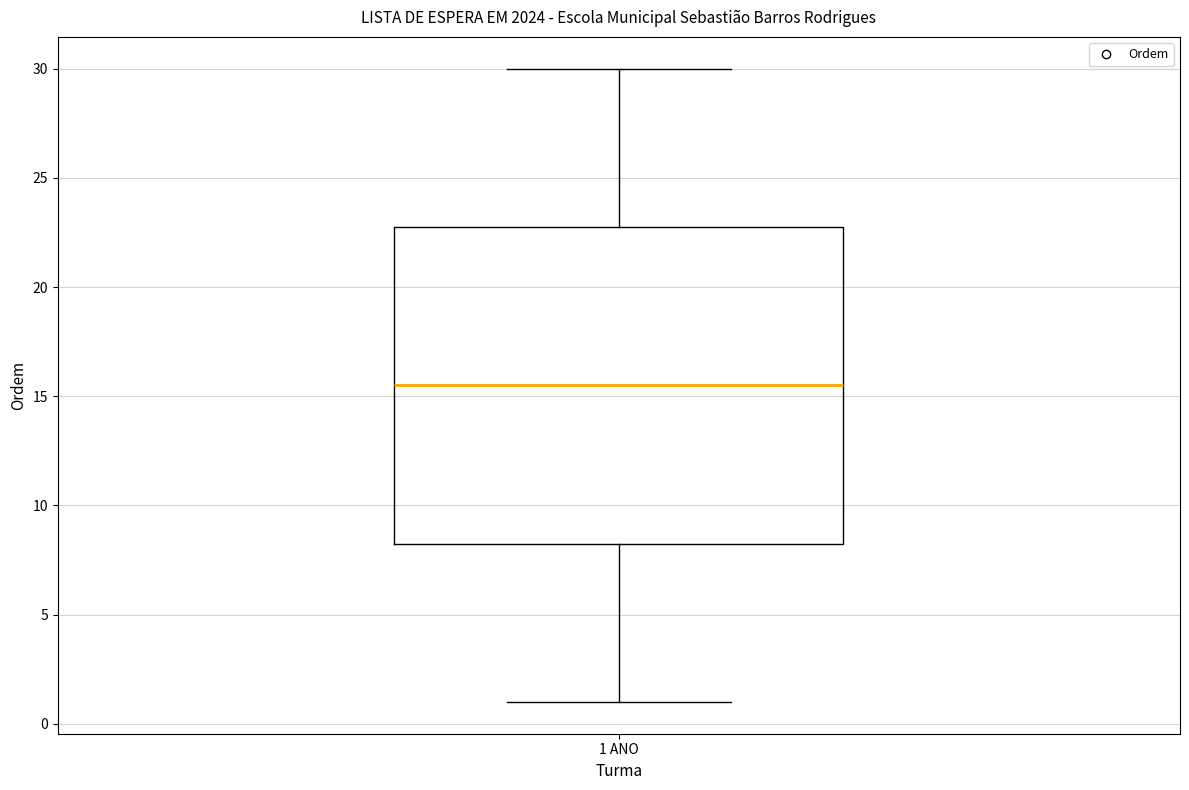

Transcribe this box plot: give where the median line is, the range the box spans, and where the two whiskers end, as read against the y-axis. The values are not printed on the chart, so give them approximately, as read against the axis.

median 15.5, box 8.5 to 23.0, whiskers 1.0 to 30.0